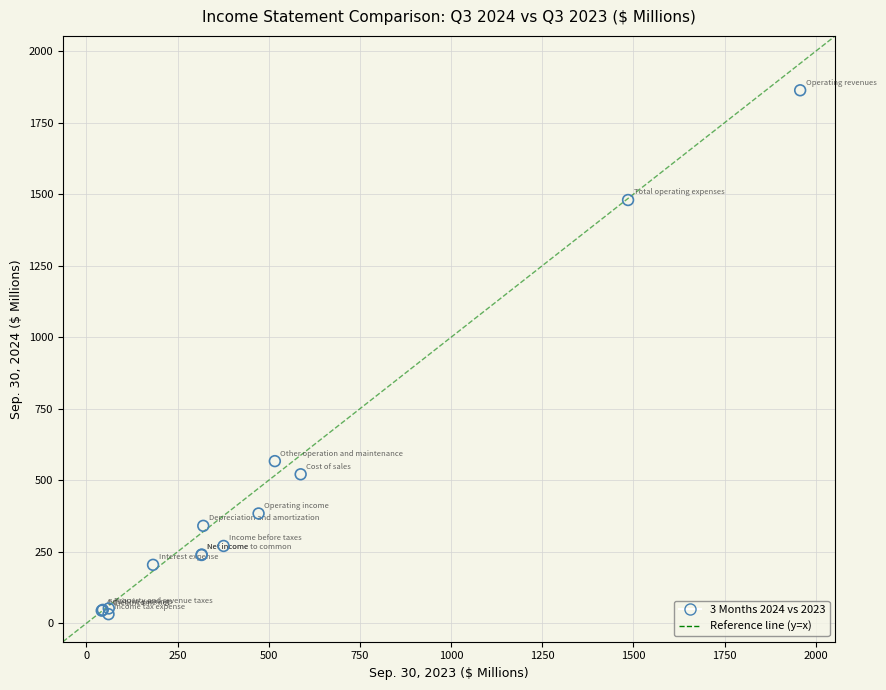

What Y value in the scatter plot is closest to 947?

566.8